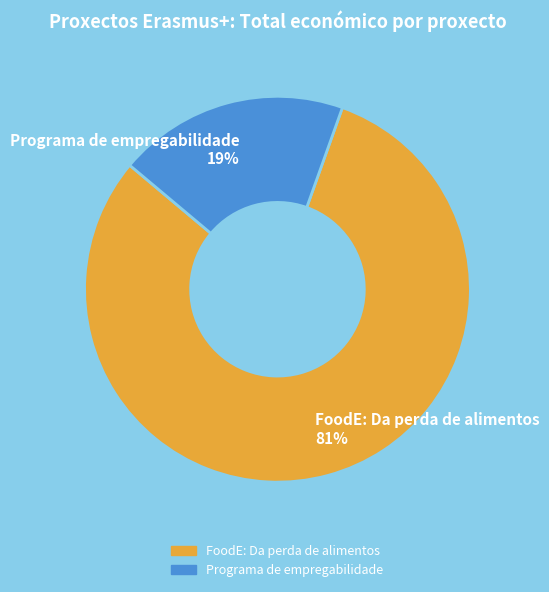

Is it true that Programa de empregabilidade is 19% of the pie?

True